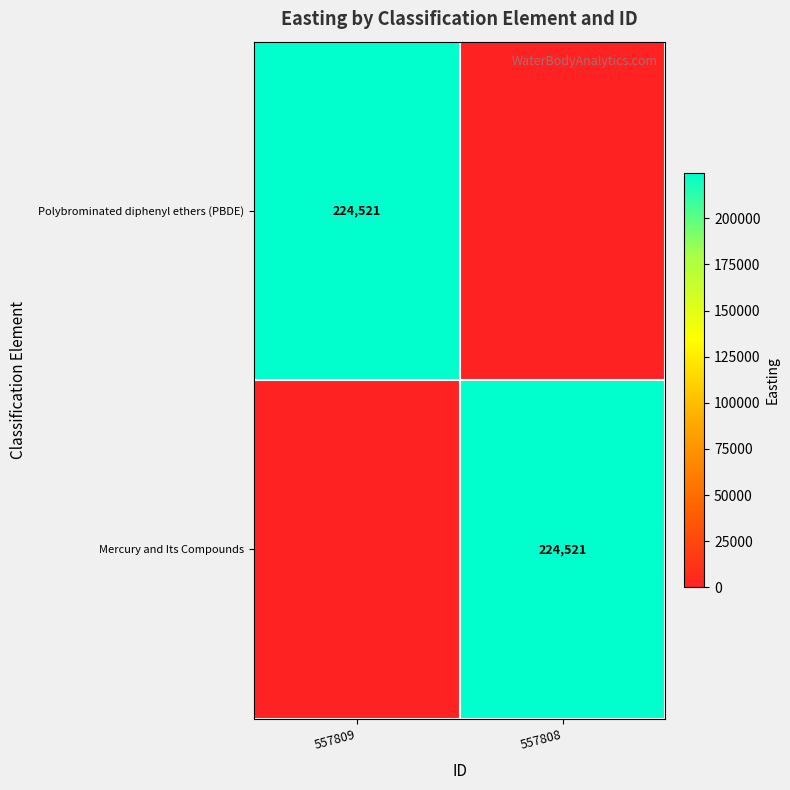

The value of Mercury and Its Compounds at 557808 is 390526. True or false?

False